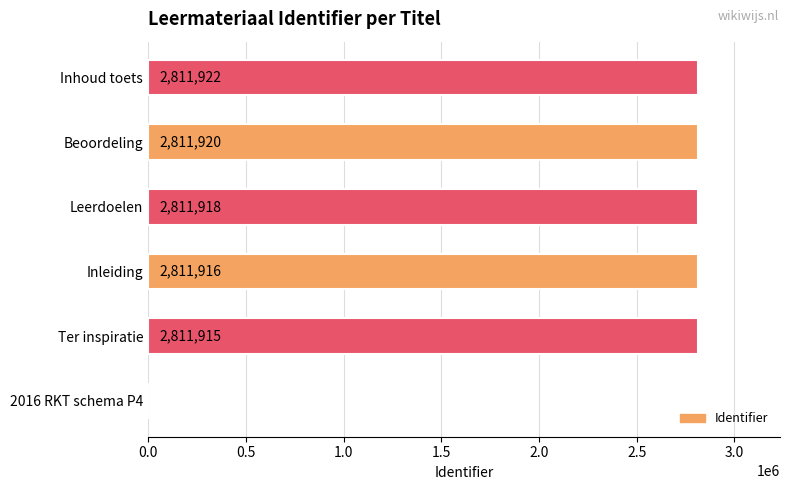

Which has a higher value, Inleiding or 2016 RKT schema P4?

Inleiding